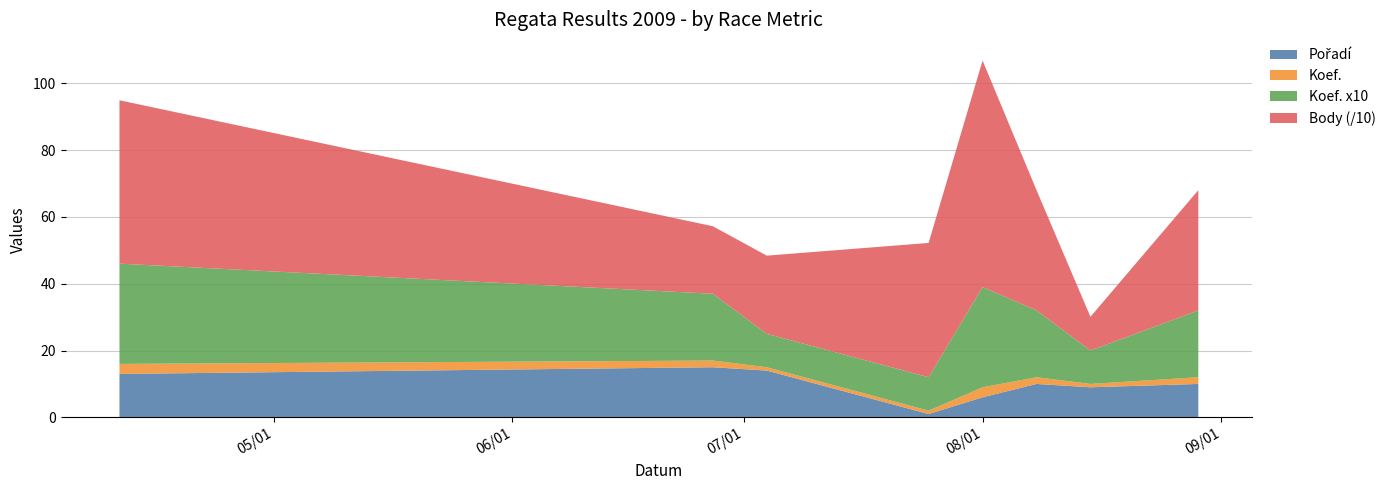

Reading right to left, extract all data points from this chart.

Pořadí: 2009-08-29=10	2009-08-15=9	2009-08-08=10	2009-08-01=6	2009-07-25=1	2009-07-04=14	2009-06-27=15	2009-04-11=13
Koef.: 2009-08-29=2	2009-08-15=1	2009-08-08=2	2009-08-01=3	2009-07-25=1	2009-07-04=1	2009-06-27=2	2009-04-11=3
Body: 2009-08-29=360	2009-08-15=101	2009-08-08=360	2009-08-01=678	2009-07-25=402	2009-07-04=234	2009-06-27=202	2009-04-11=489
Koef. x10: 2009-08-29=20	2009-08-15=10	2009-08-08=20	2009-08-01=30	2009-07-25=10	2009-07-04=10	2009-06-27=20	2009-04-11=30